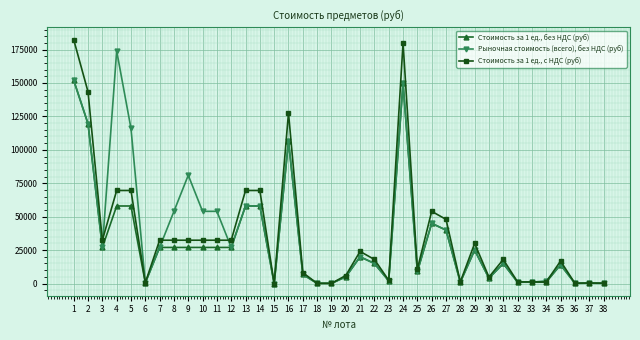

At which category does Рыночная стоимость (всего), без НДС (руб) reach its first local peak?

4